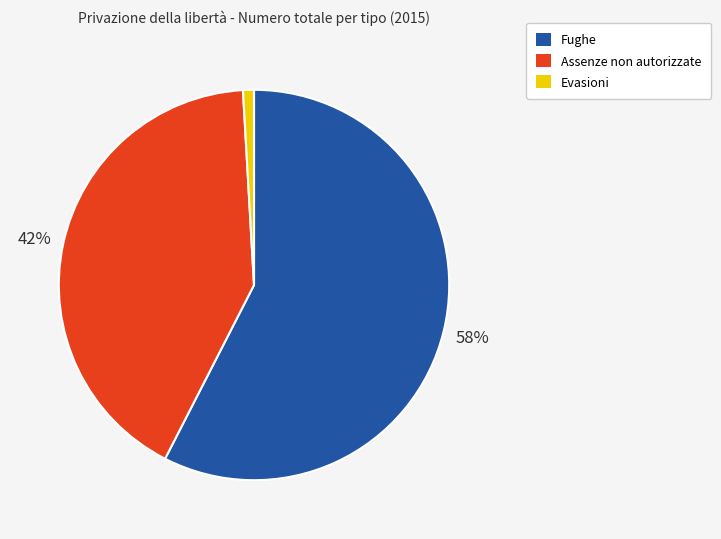

What is the smallest slice in the pie chart?

Evasioni